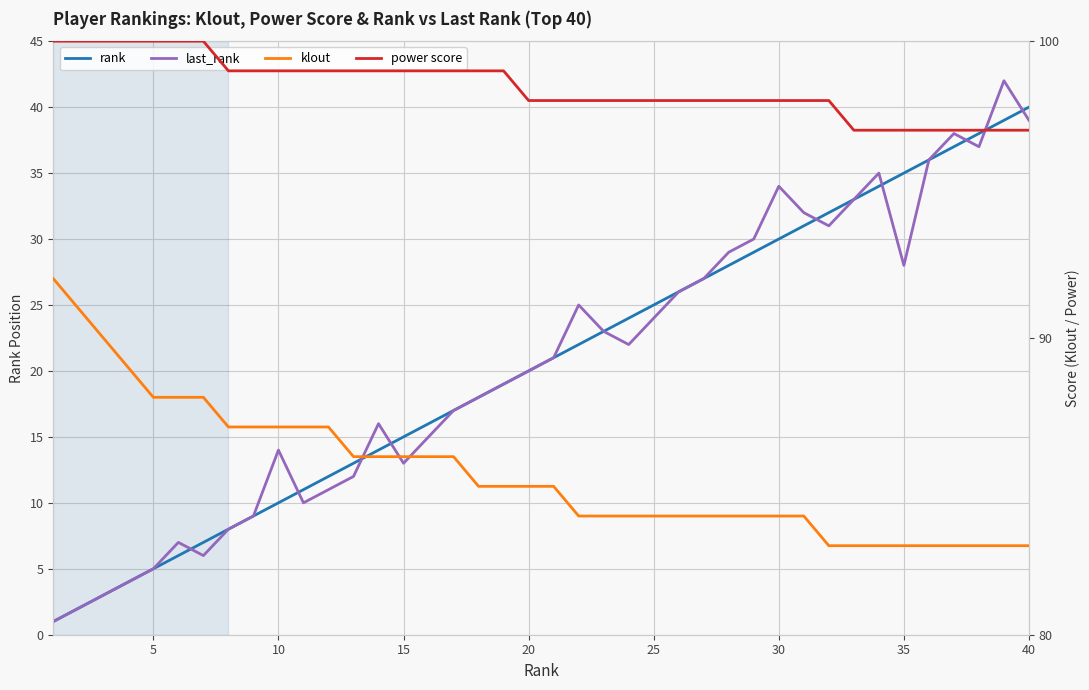

What are all the series names shown in the legend?

rank, last_rank, klout, power score